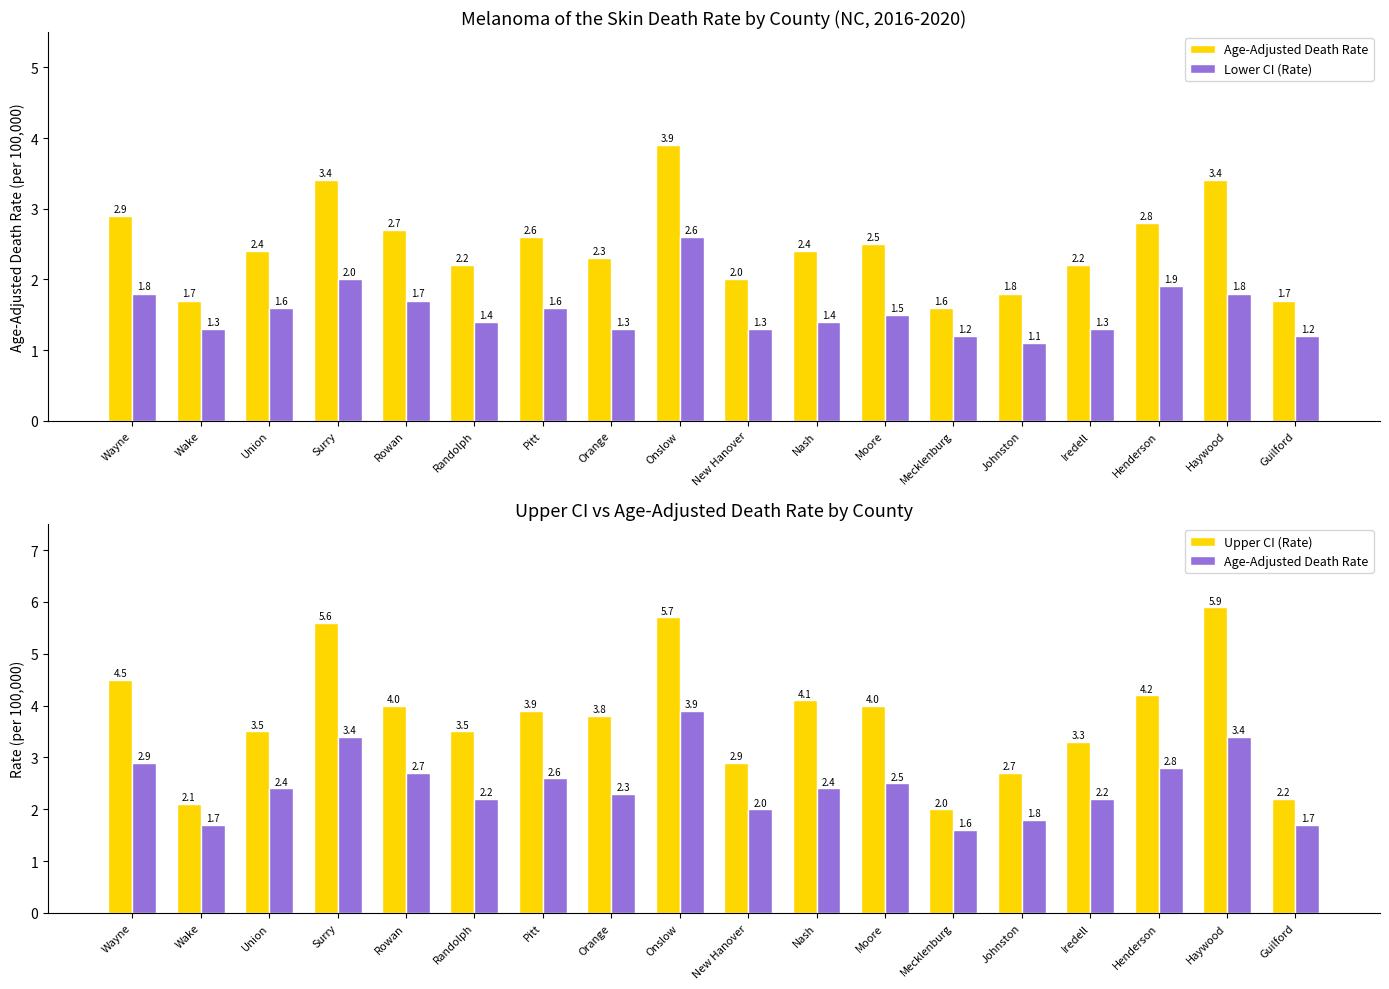

Reading left to right, extract all data points from this chart.

Age-Adjusted Death Rate: 2.9	1.7	2.4	3.4	2.7	2.2	2.6	2.3	3.9	2.0	2.4	2.5	1.6	1.8	2.2	2.8	3.4	1.7
Lower CI (Rate): 1.8	1.3	1.6	2.0	1.7	1.4	1.6	1.3	2.6	1.3	1.4	1.5	1.2	1.1	1.3	1.9	1.8	1.2
Upper CI (Rate): 4.5	2.1	3.5	5.6	4.0	3.5	3.9	3.8	5.7	2.9	4.1	4.0	2.0	2.7	3.3	4.2	5.9	2.2